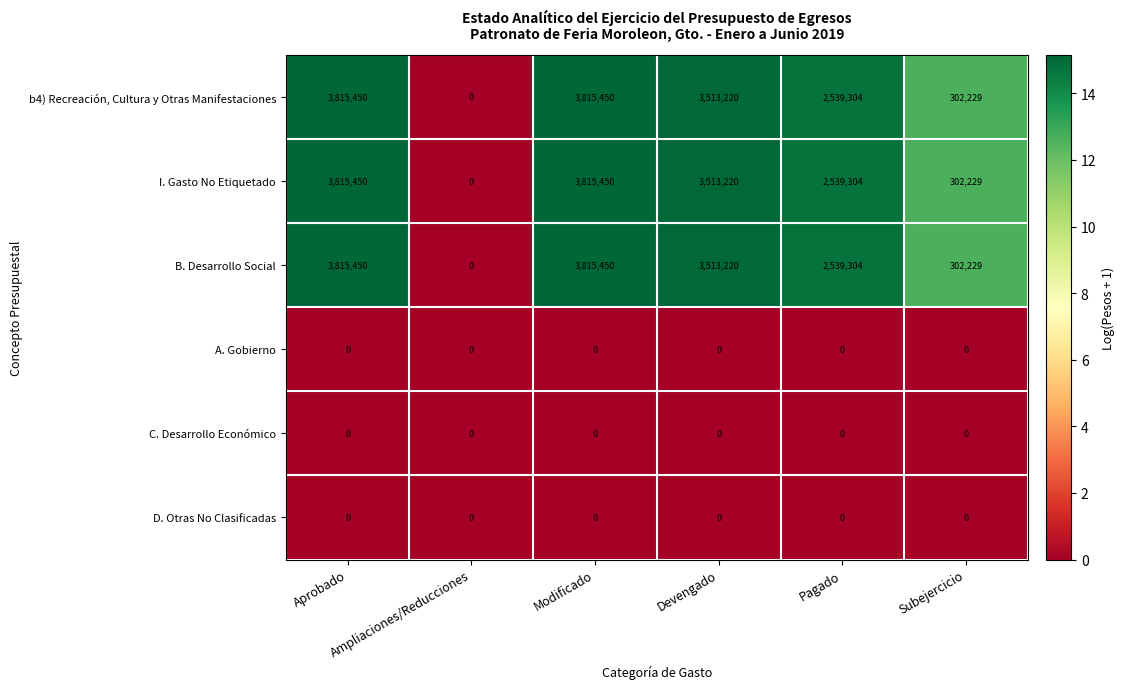

How many distinct data groups are displayed?

6